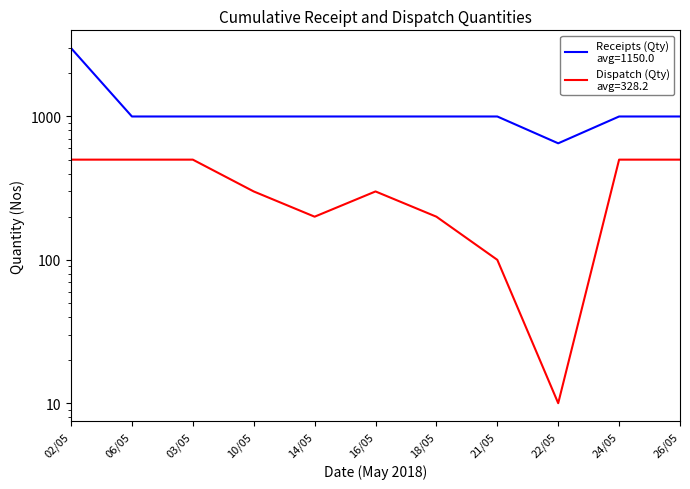

What are all the series names shown in the legend?

Receipts (Qty), Dispatch (Qty)